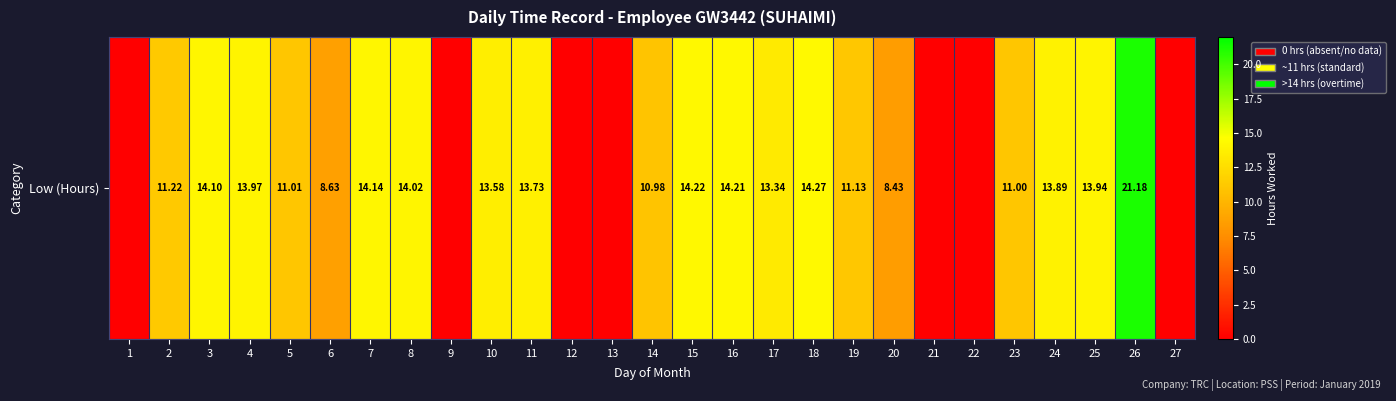

What is the ratio of the value at 8 to the value at 3?

1.0